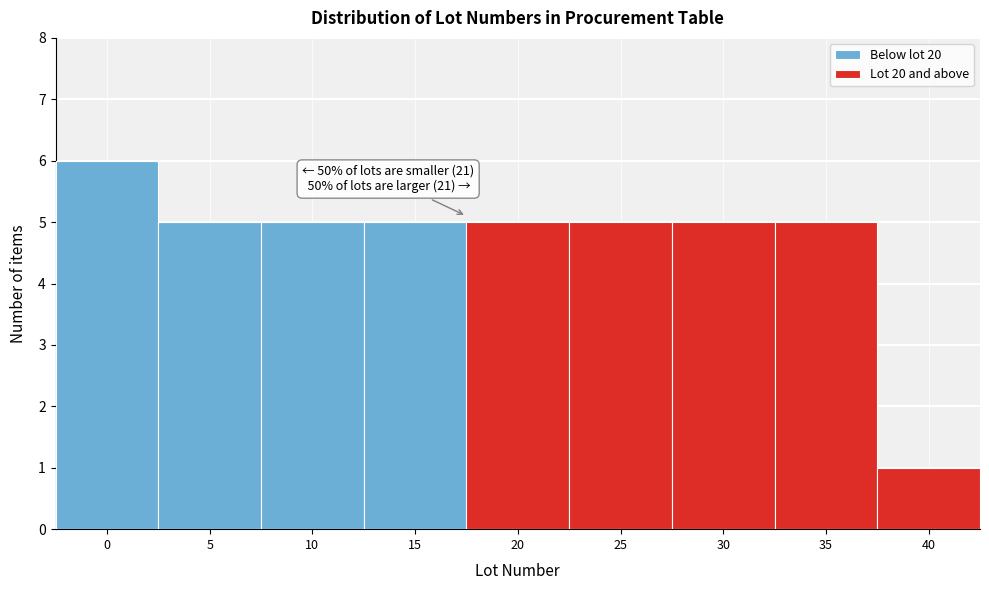

How many distinct data groups are displayed?

2